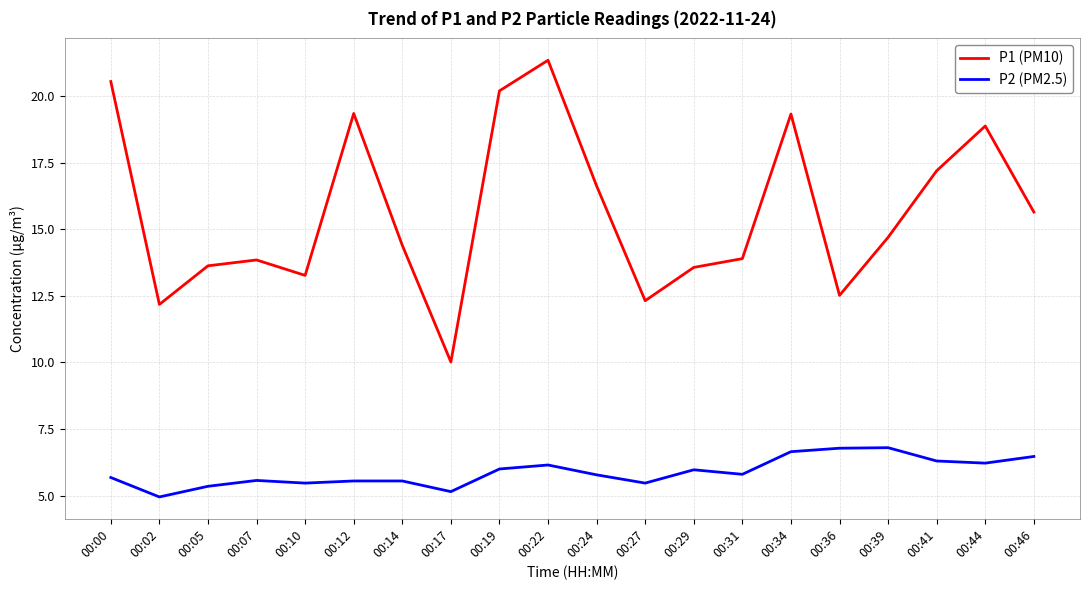

True or false: P2 (PM2.5) has a value of 5.7 at 00:00.

True